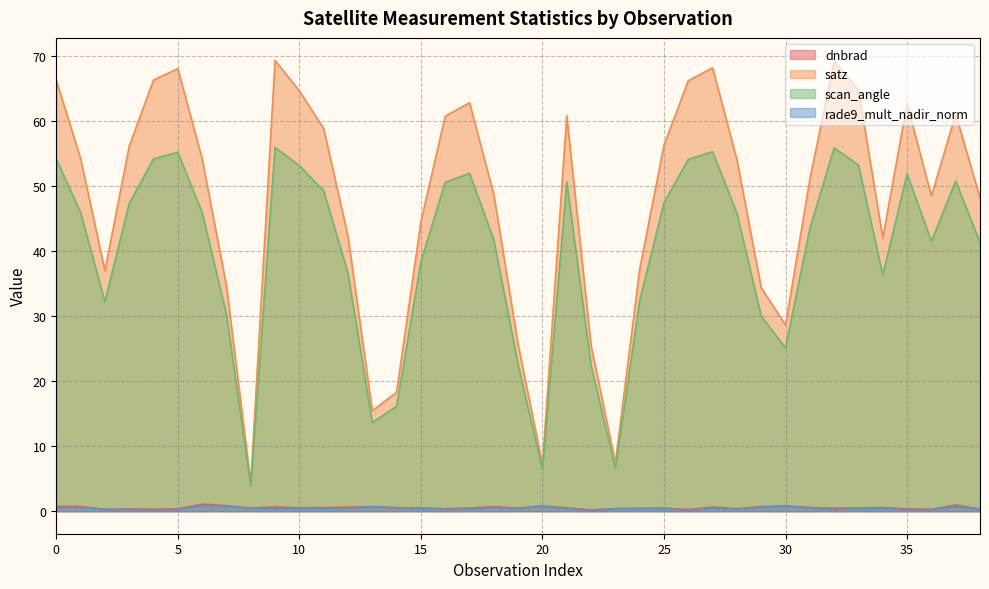

The dnbrad series shows 0.1 at 26. True or false?

False